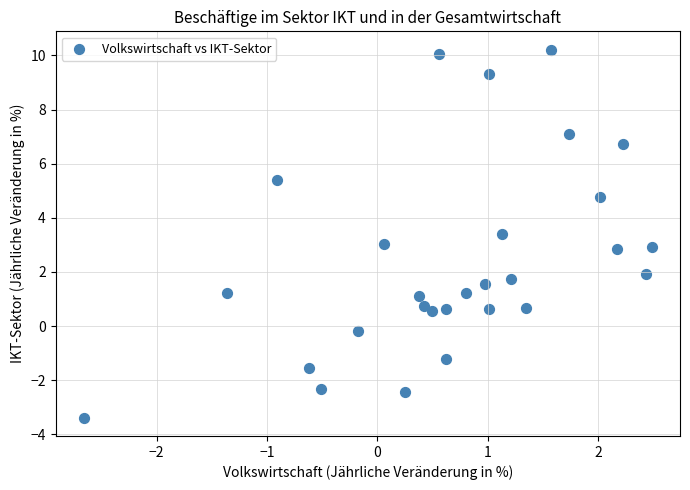

What is the range of Y values (max minus min)?

13.6